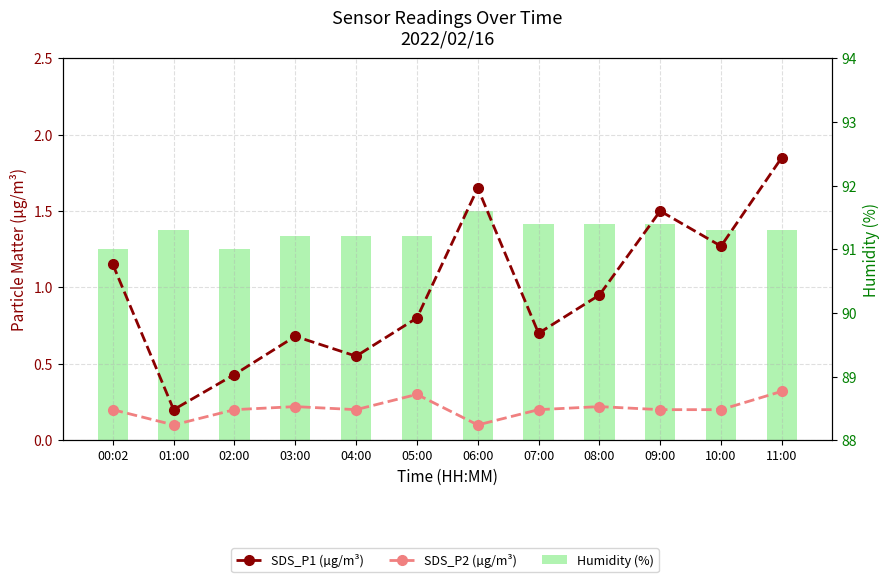

Rank the categories by Humidity (%) value from lowest to highest.

00:02, 02:00, 03:00, 04:00, 05:00, 01:00, 10:00, 11:00, 07:00, 08:00, 09:00, 06:00